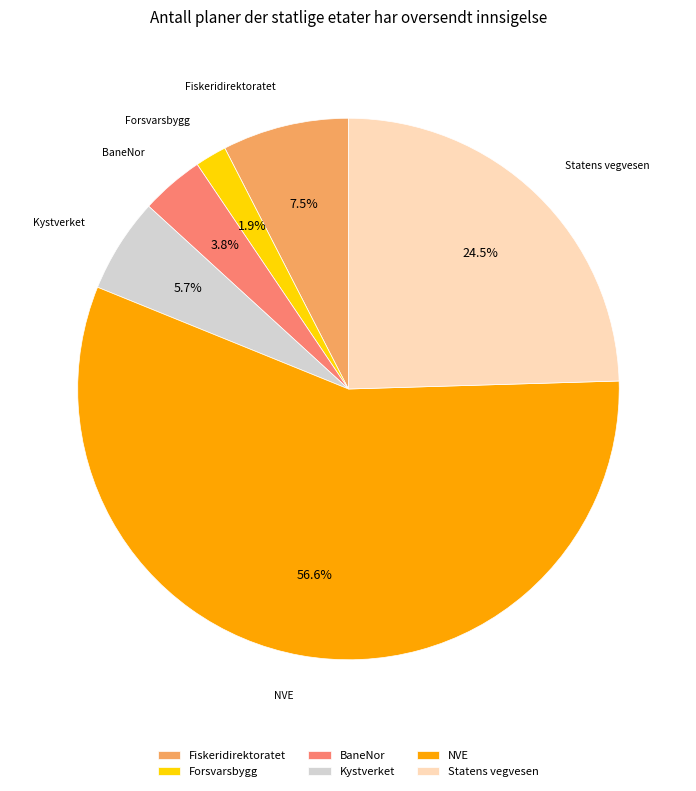

Which has a higher value, Forsvarsbygg or BaneNor?

BaneNor